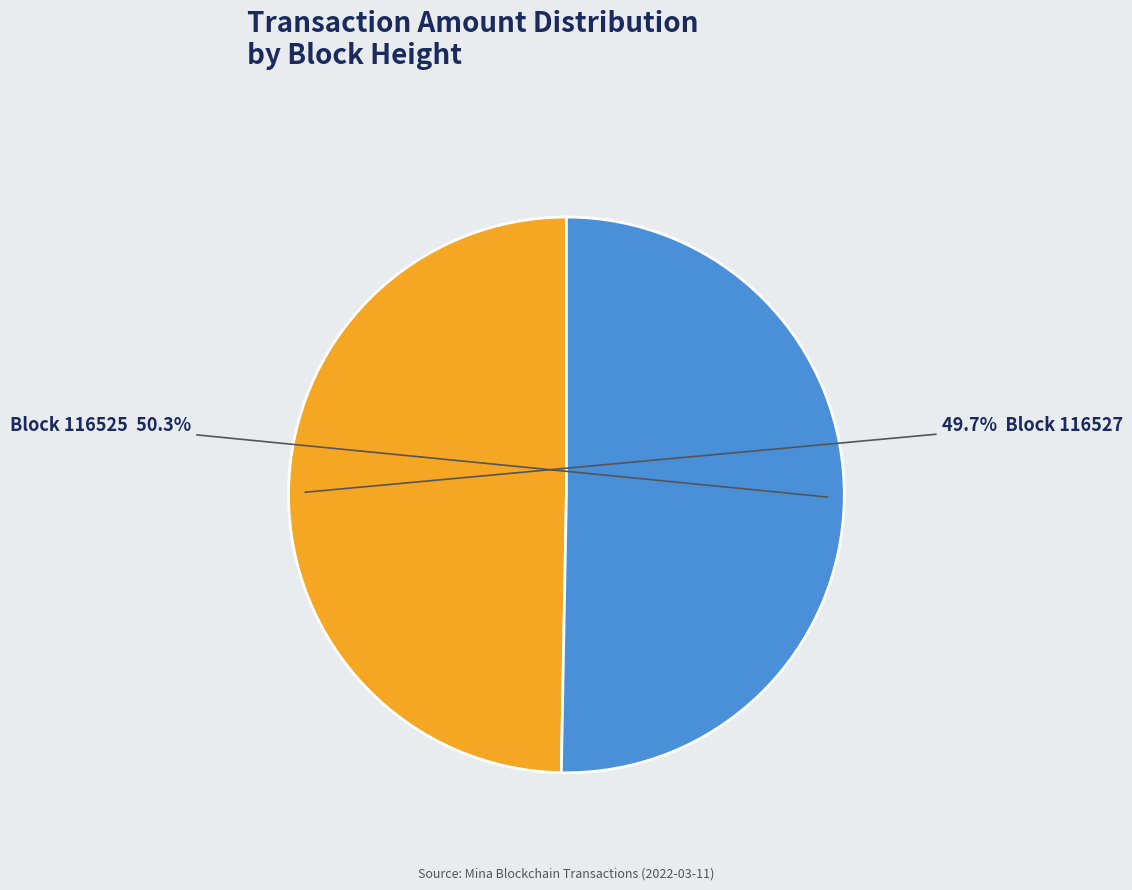

Does any single category account for the majority?

Yes